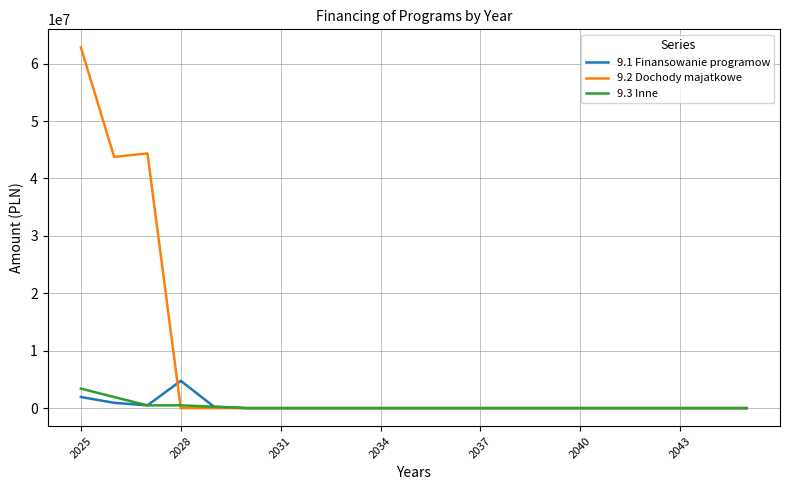

Which series has the largest total across all categories?

9.2 Dochody majatkowe